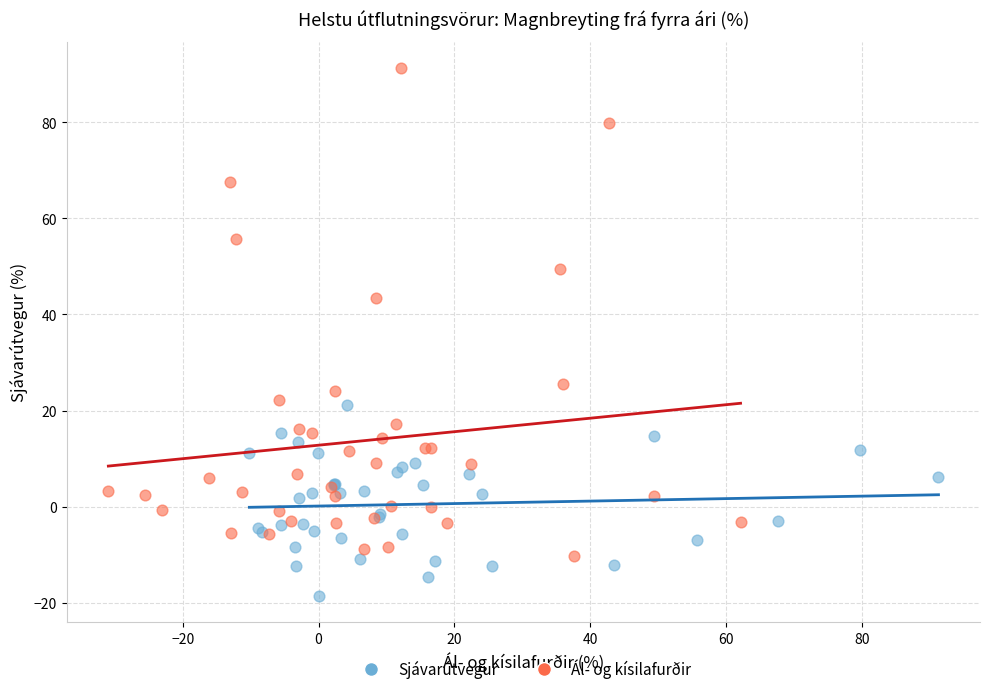

Which series has the largest Y range (max minus min)?

Ál- og kísilafurðir